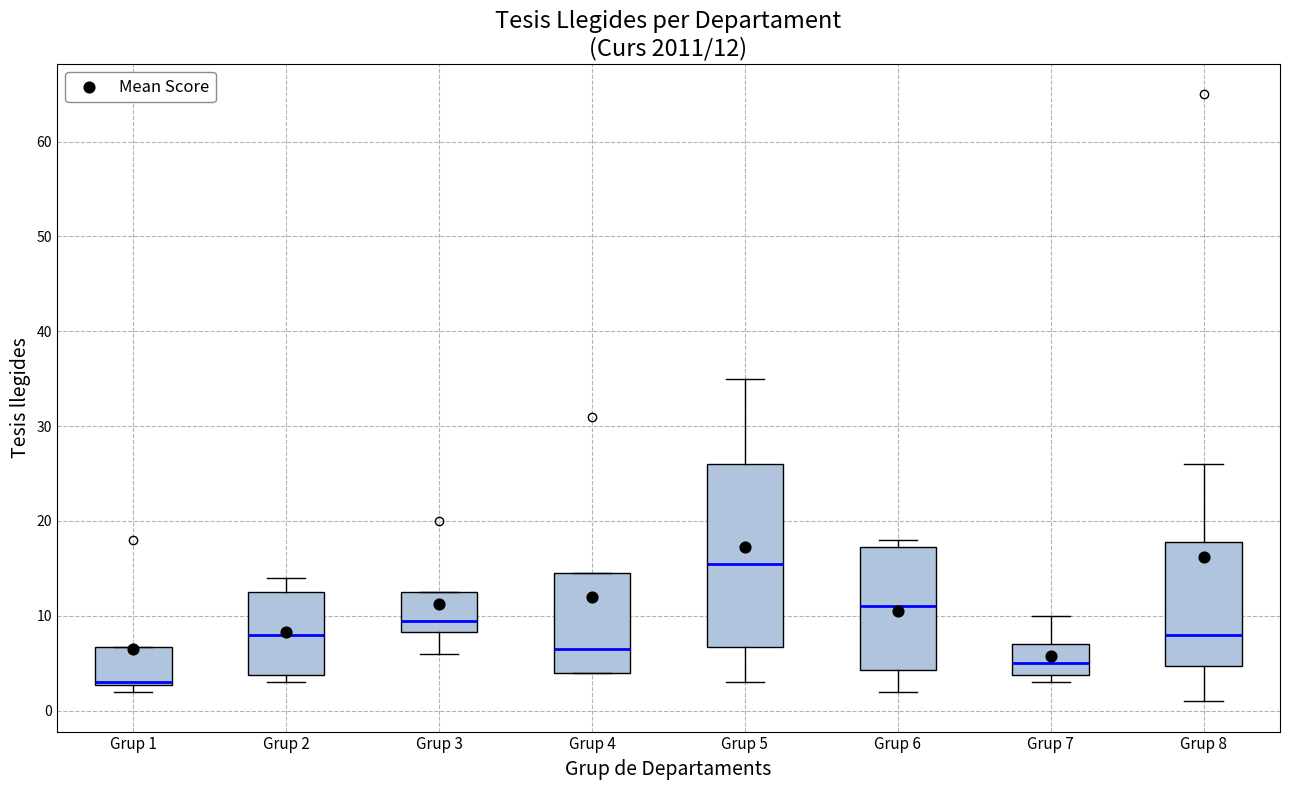

Which box is the tallest, from its lower edge to its upper edge?

Grup 5